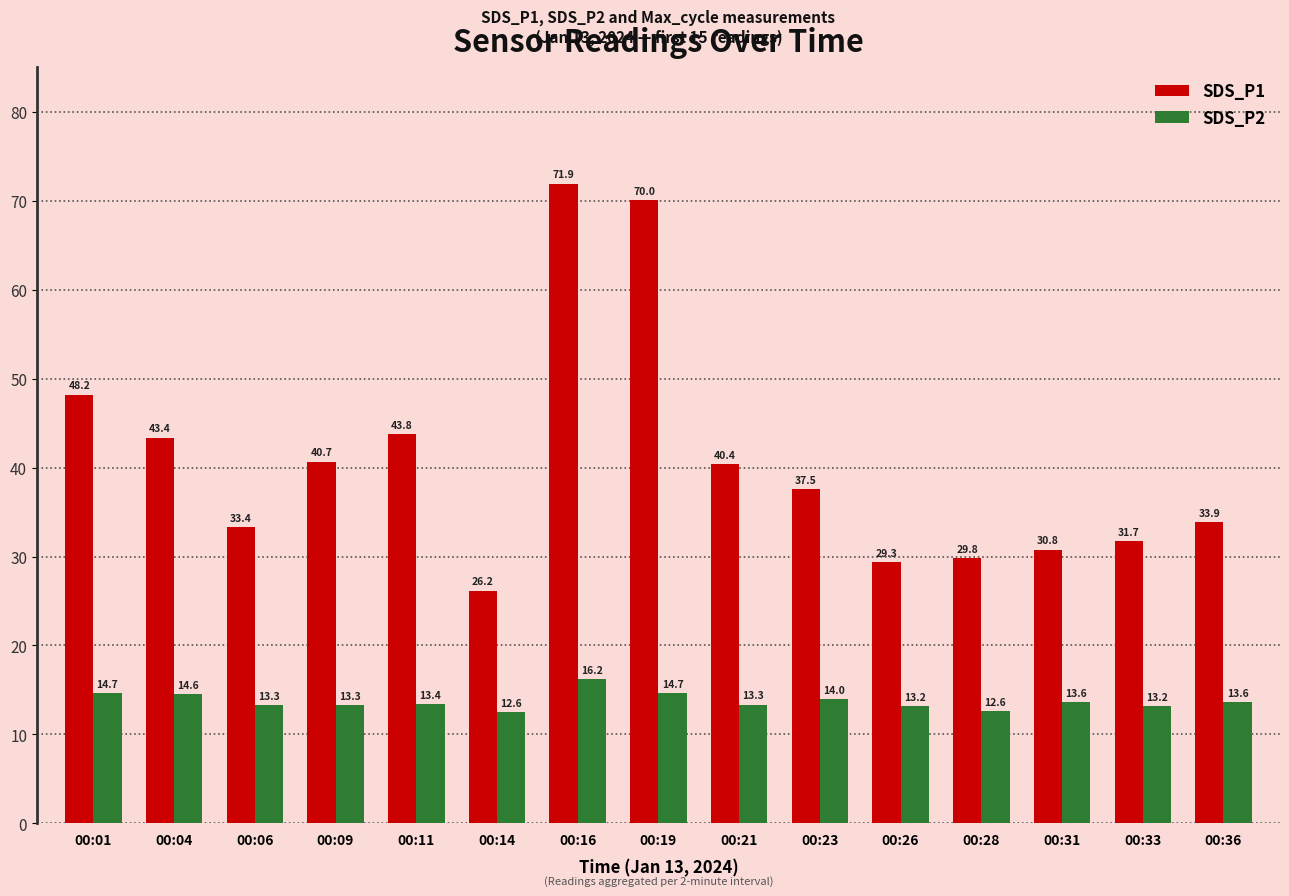

True or false: SDS_P2 has a value of 7.5 at 00:31.

False